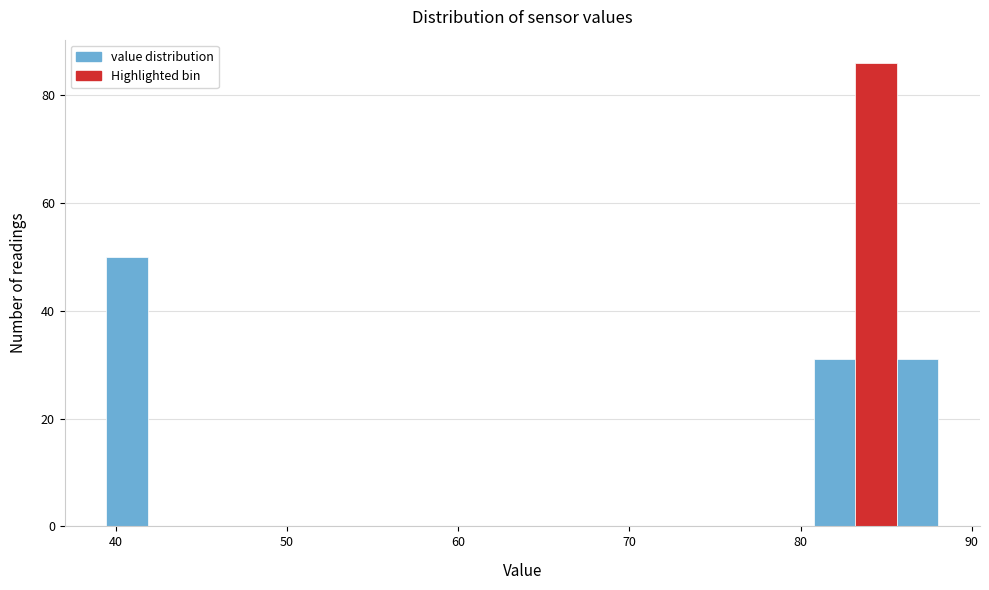

Read against the x-axis, roughly where is the centre of the tallest bar?

84